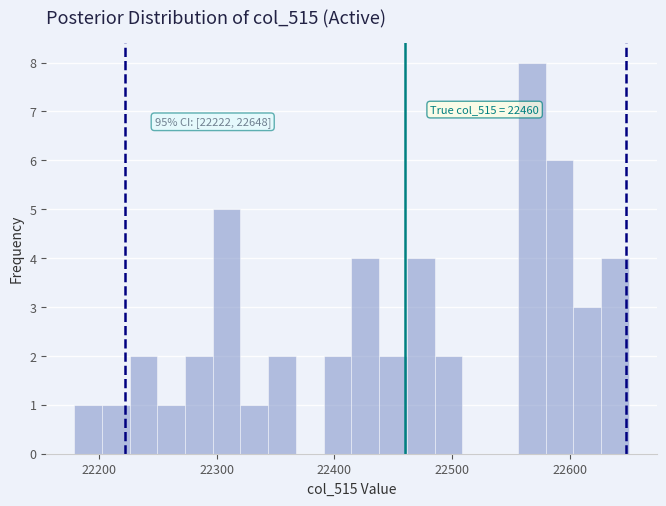

Around what value on the x-axis is the tallest bar? Give the approximate position of its centre, as read against the axis.

22570